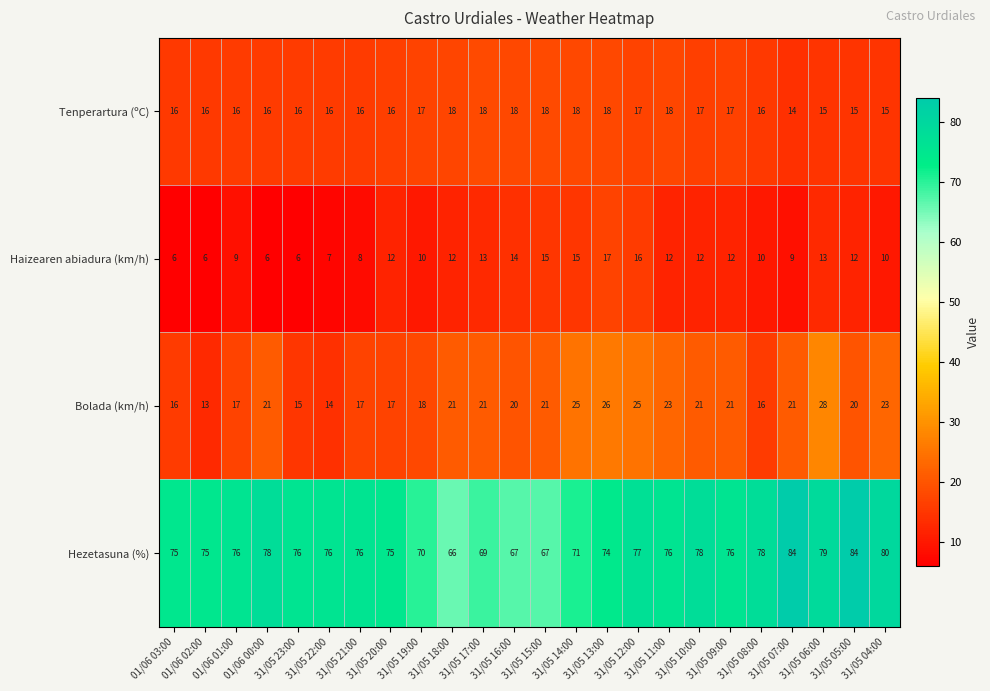

How many data points in Hezetasuna (%) are less than 76?

10